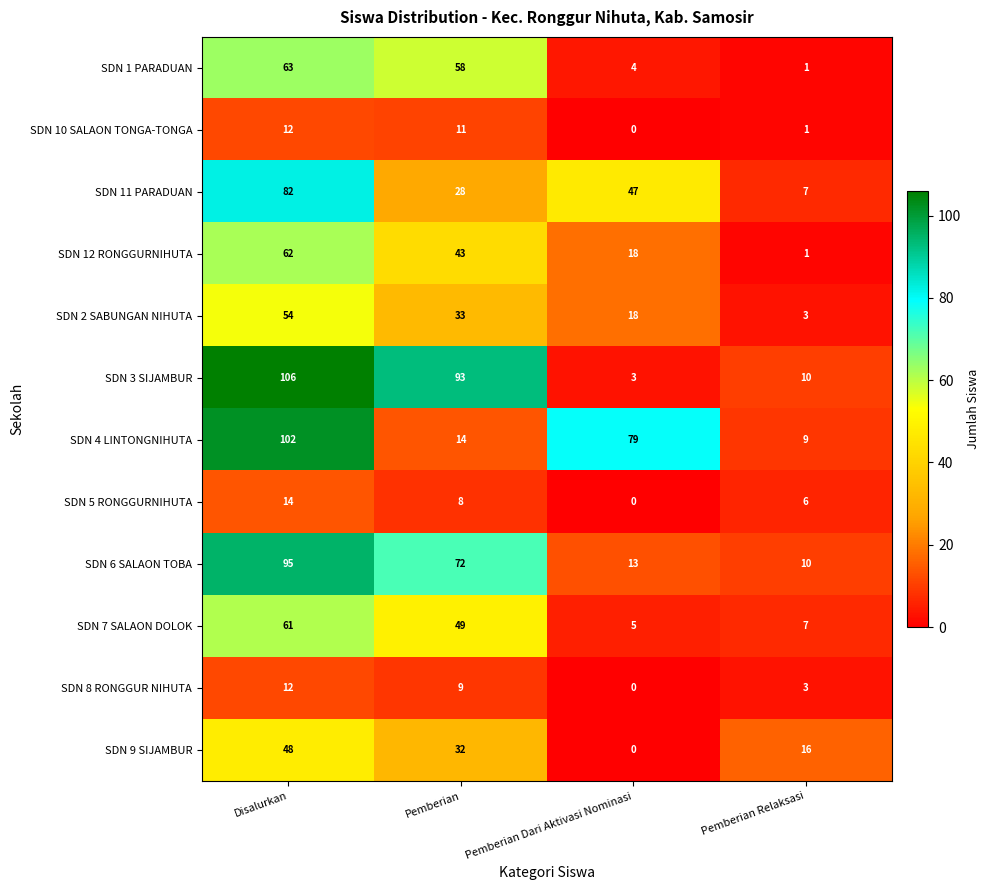

Where does the SDN 4 LINTONGNIHUTA series first go above 79?

Disalurkan